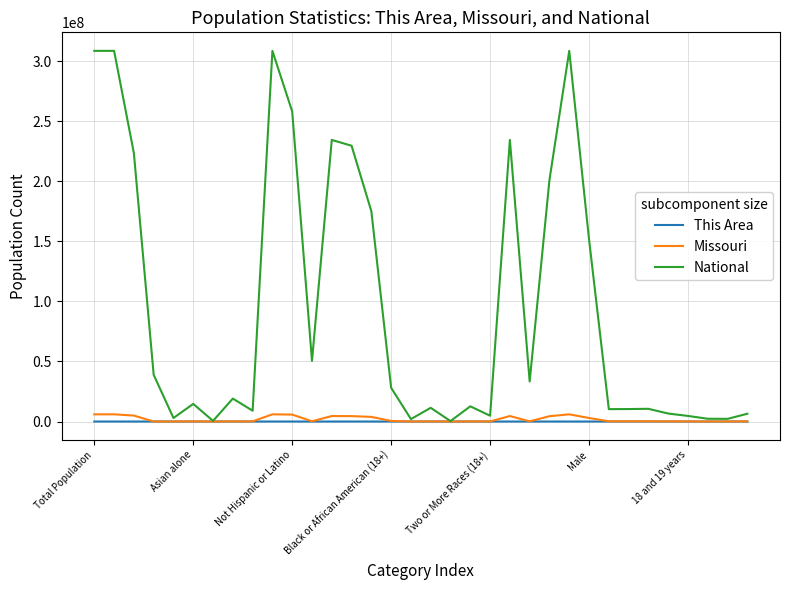

What is the average value of the This Area series?

830